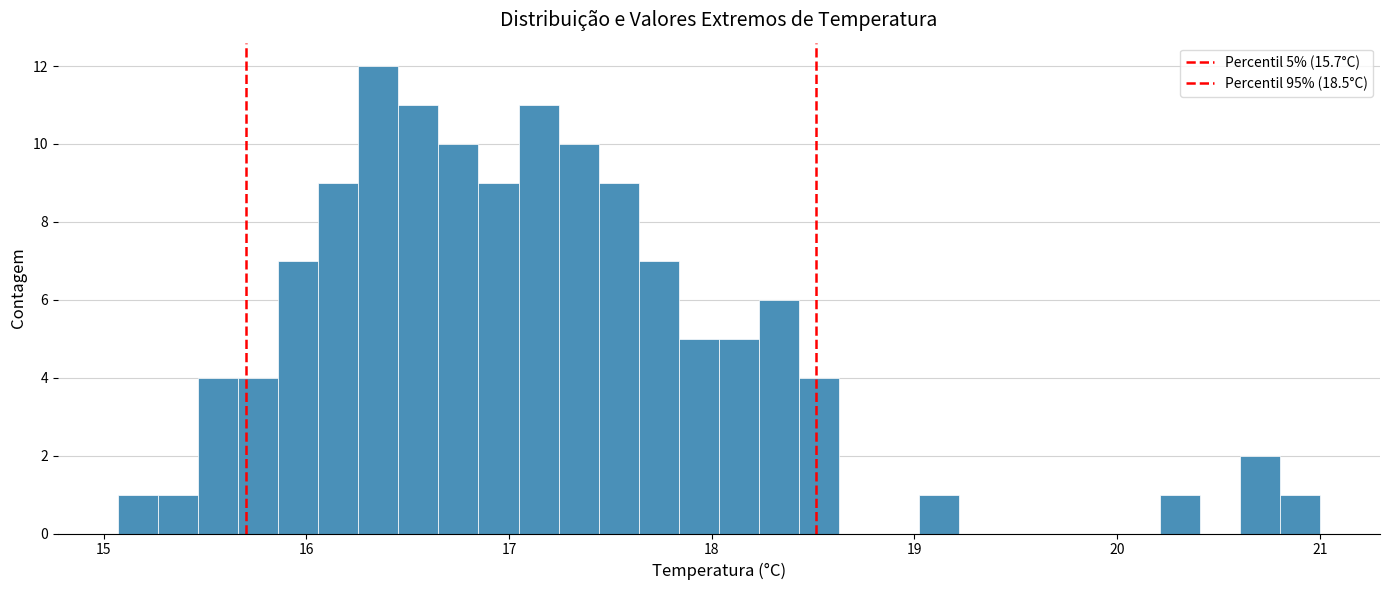

Read against the x-axis, roughly where is the centre of the tallest bar?

16.4